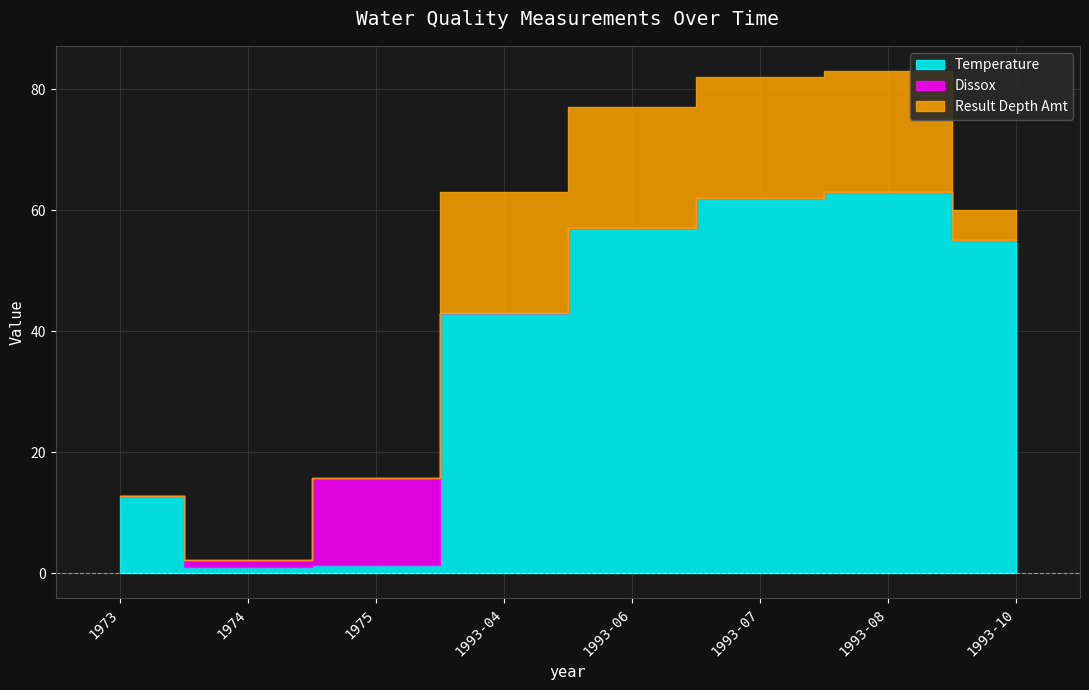

True or false: Temperature and Dissox cross at least once.

True